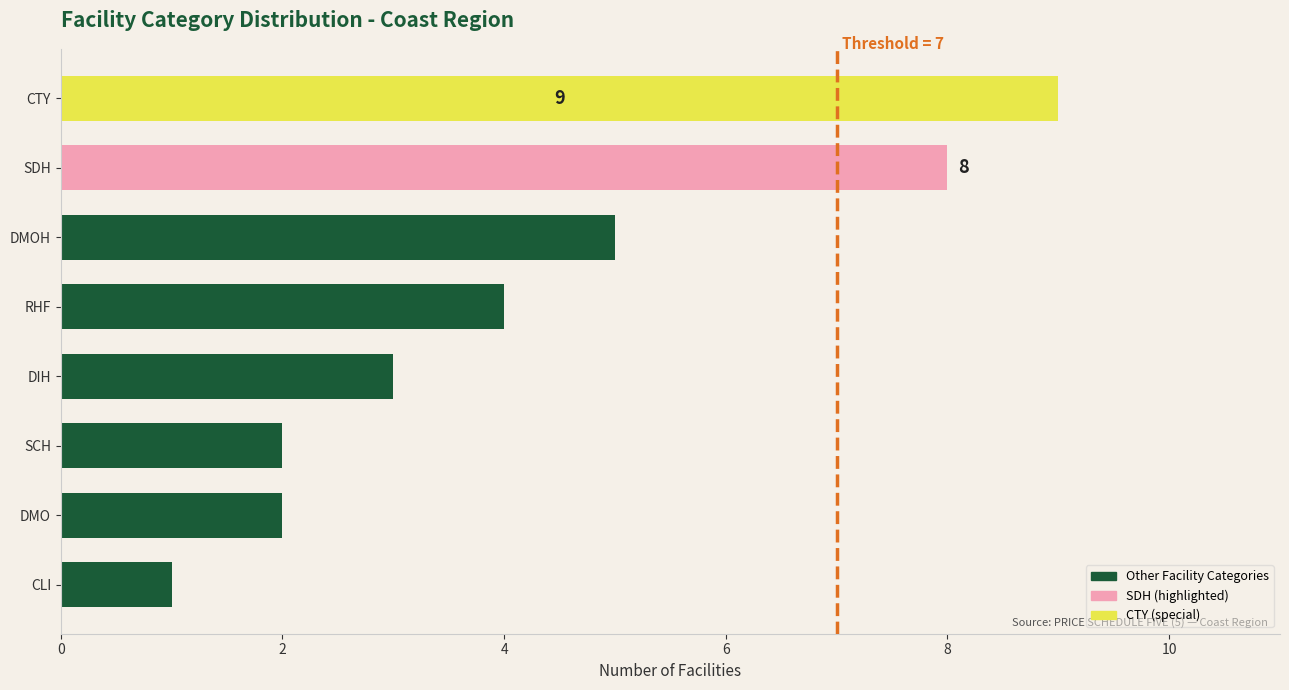

Is it true that the value at DMOH is 5?

True